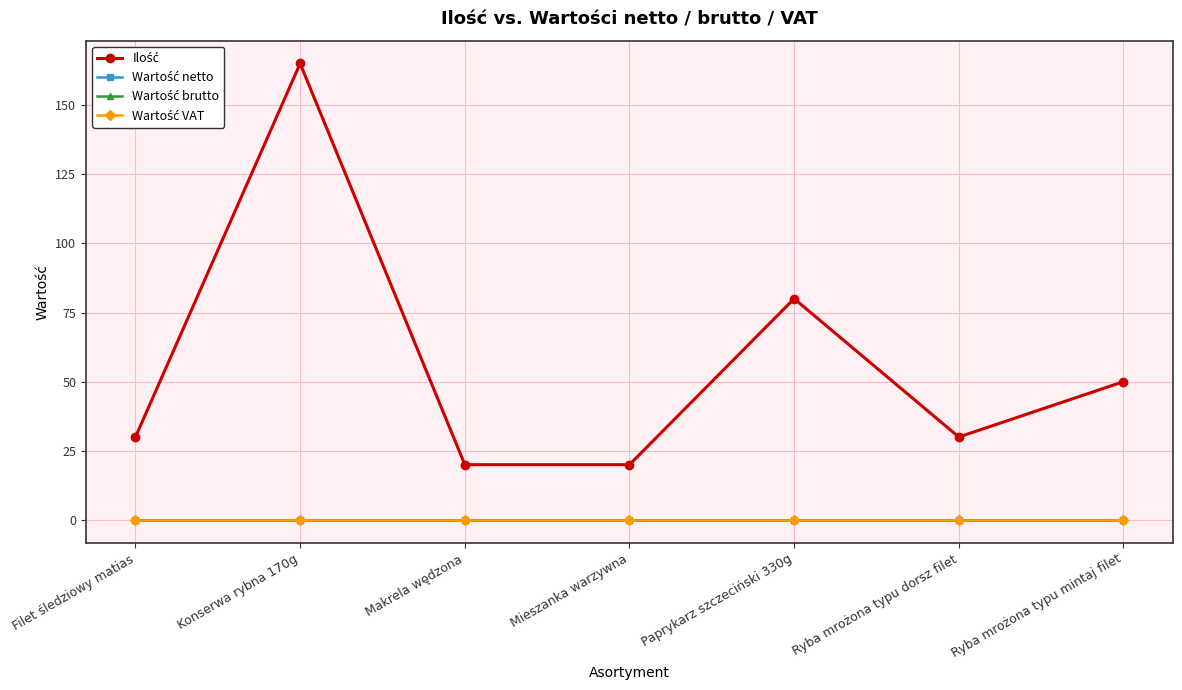

What is the difference between the maximum and second lowest values in the Ilość series?

145